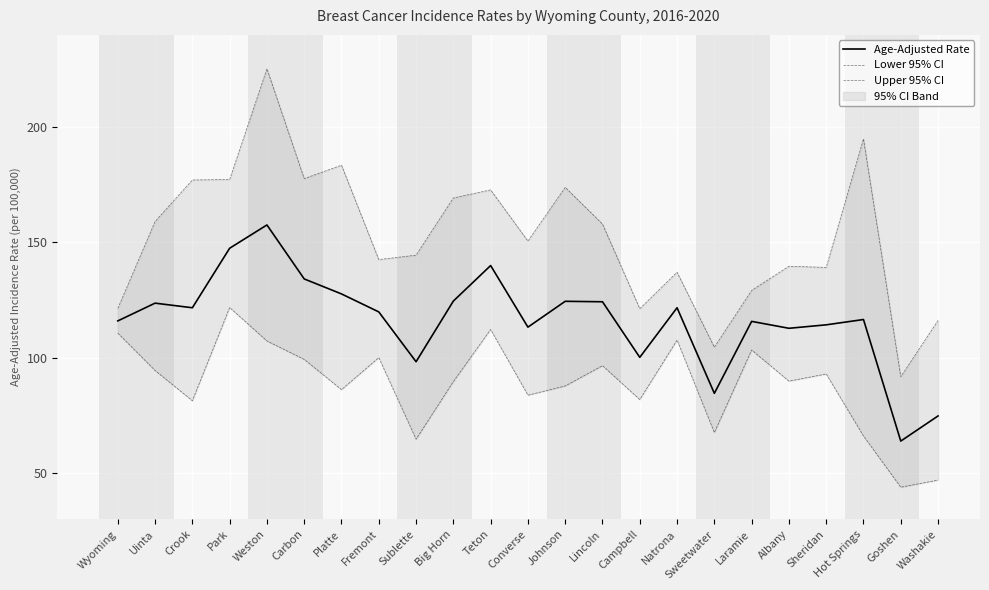

True or false: Age-Adjusted Rate and Lower 95% CI intersect in this chart.

False